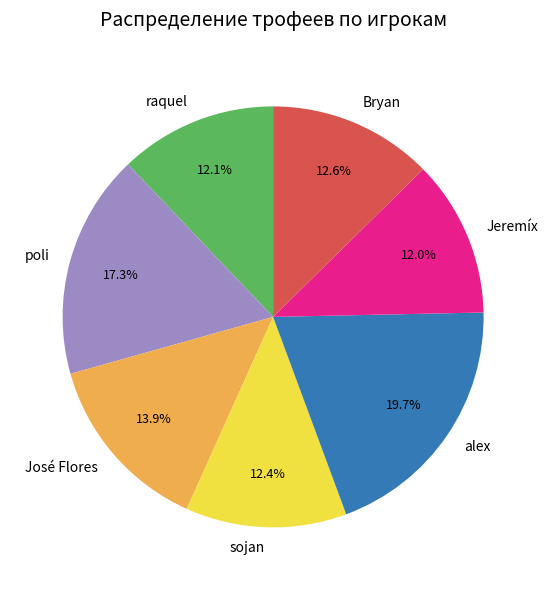

To the nearest percent, what portion does alex represent?

20%